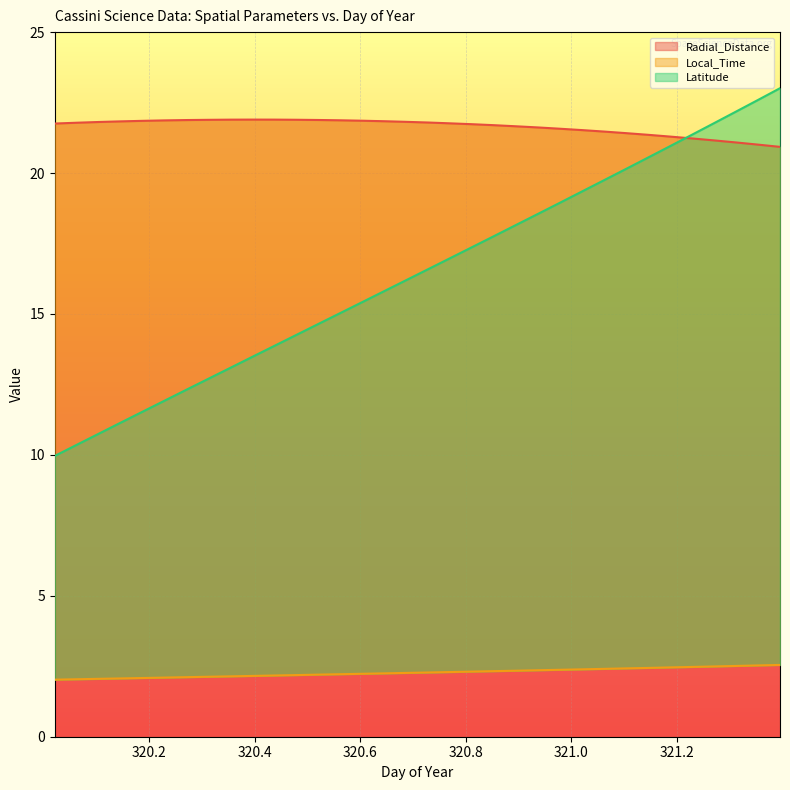

True or false: Local_Time and Latitude cross at least once.

False